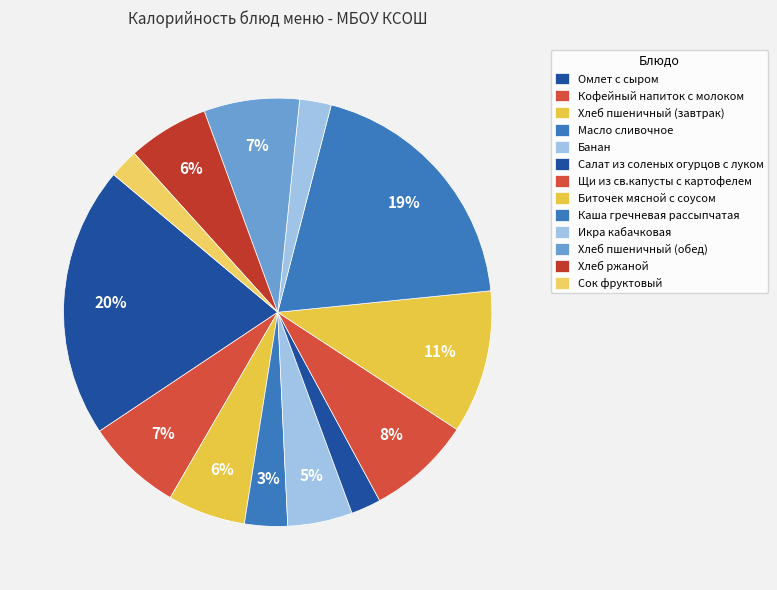

Is it true that Банан is 14% of the pie?

False